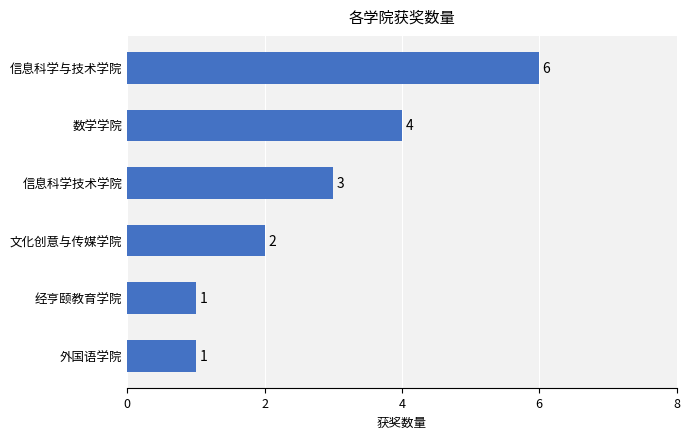

Reading bottom to top, what are all the values shown in this chart?

1	1	2	3	4	6